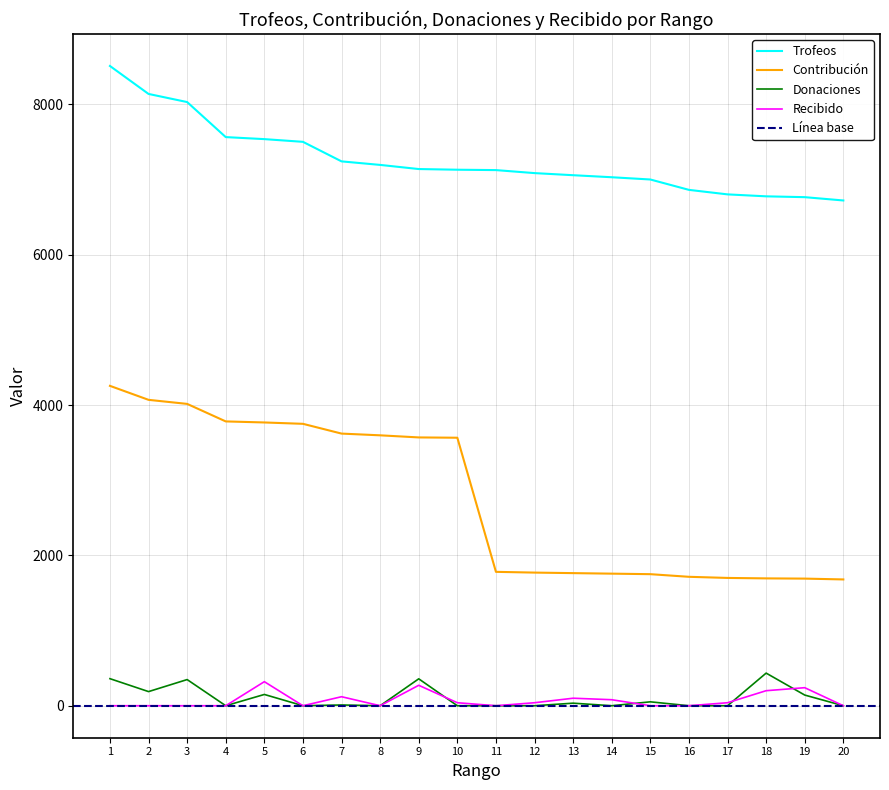

Reading right to left, what are all the values shown in this chart?

Trofeos: 20=6721	19=6765	18=6776	17=6802	16=6862	15=7000	14=7030	13=7057	12=7085	11=7125	10=7130	9=7139	8=7194	7=7241	6=7501	5=7537	4=7564	3=8030	2=8138	1=8510
Contribución: 20=1680	19=1691	18=1694	17=1700	16=1715	15=1750	14=1757	13=1764	12=1771	11=1781	10=3565	9=3569	8=3597	7=3620	6=3750	5=3768	4=3782	3=4015	2=4069	1=4255
Donaciones: 20=0	19=142	18=434	17=0	16=0	15=52	14=0	13=34	12=0	11=0	10=0	9=358	8=0	7=10	6=0	5=150	4=0	3=348	2=188	1=360
Recibido: 20=0	19=240	18=200	17=40	16=0	15=0	14=80	13=100	12=40	11=0	10=40	9=272	8=0	7=120	6=0	5=320	4=0	3=0	2=0	1=0